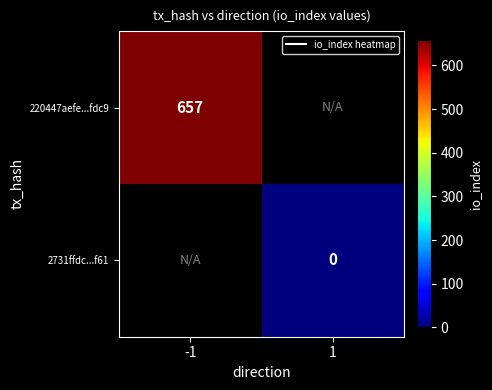

Between 1 and -1, which is larger?

-1